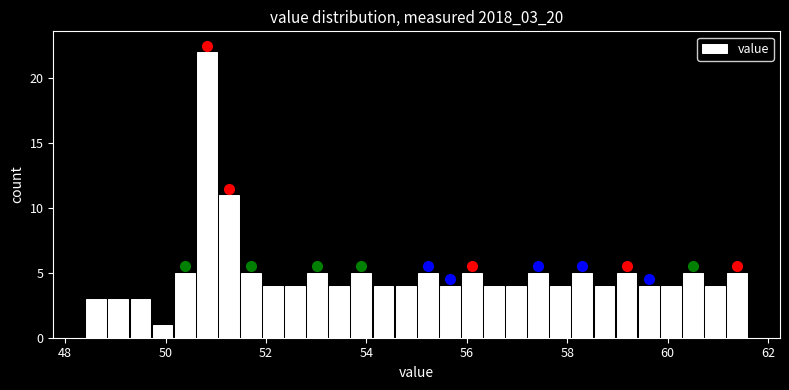

Read against the x-axis, roughly where is the centre of the tallest bar?

50.8